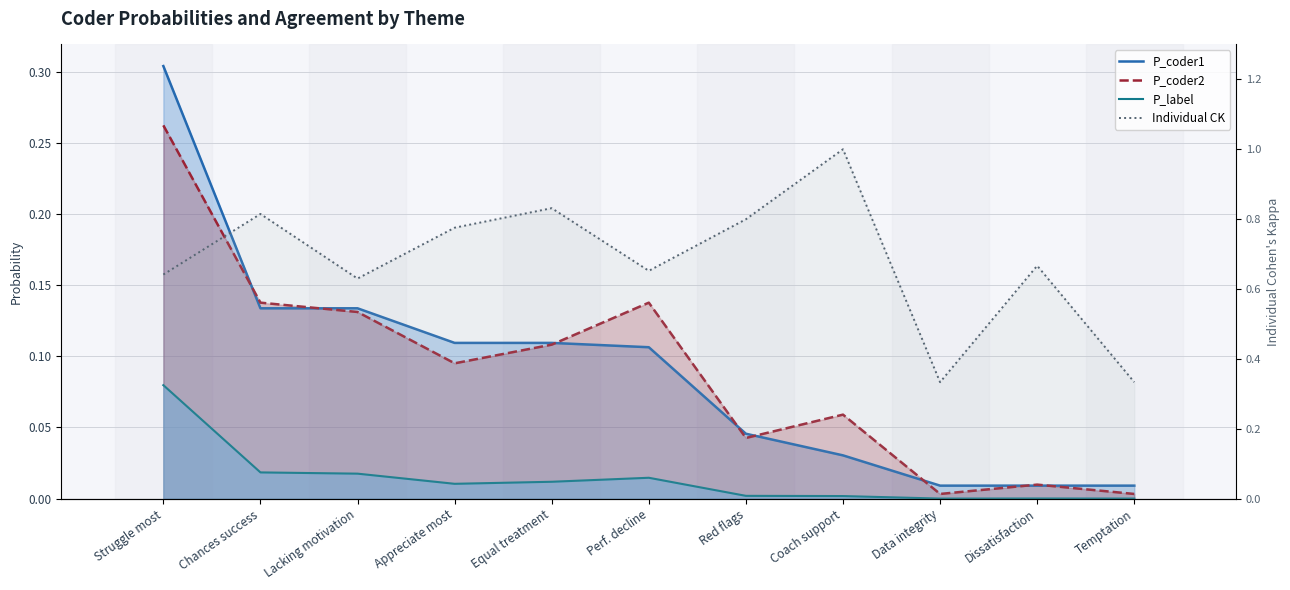

Rank the series by their maximum value, from lowest to highest.

P_label, P_coder2, P_coder1, Individual CK